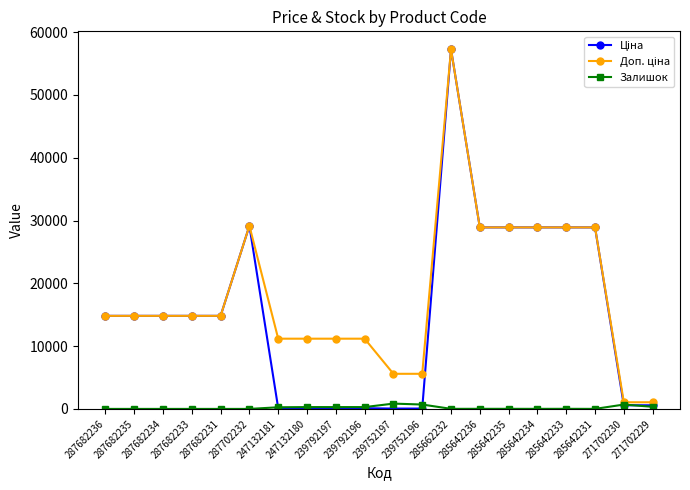

What position from the left is 287702232?

6